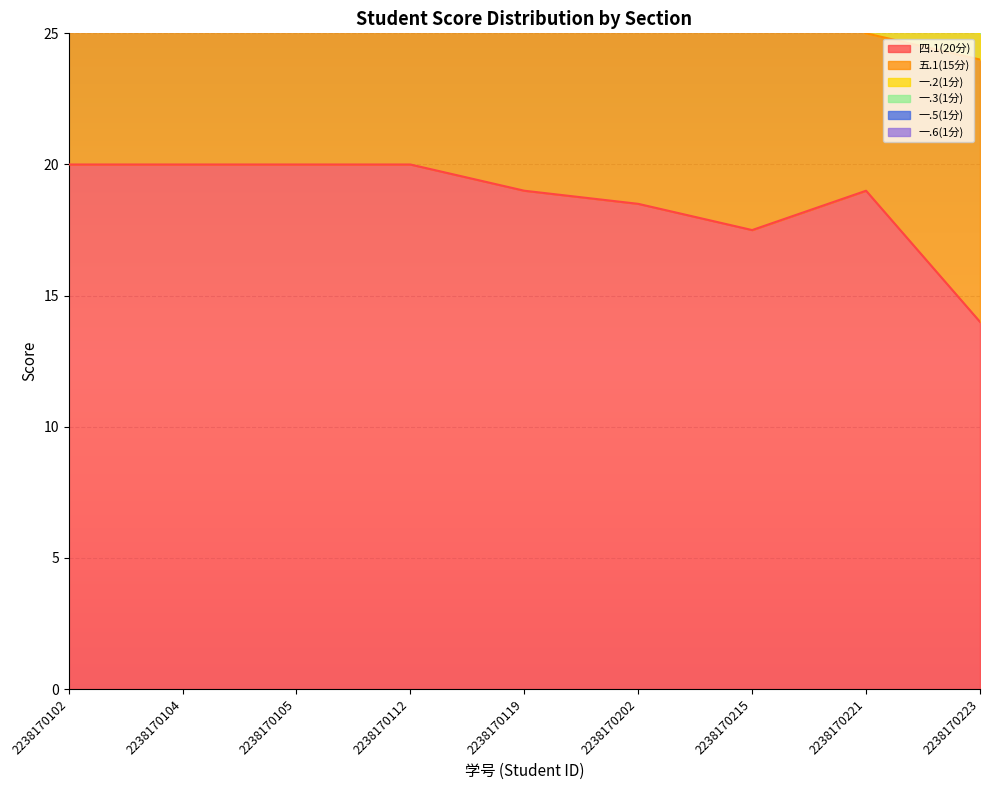

Does the chart display data point markers on the line(s)?

No